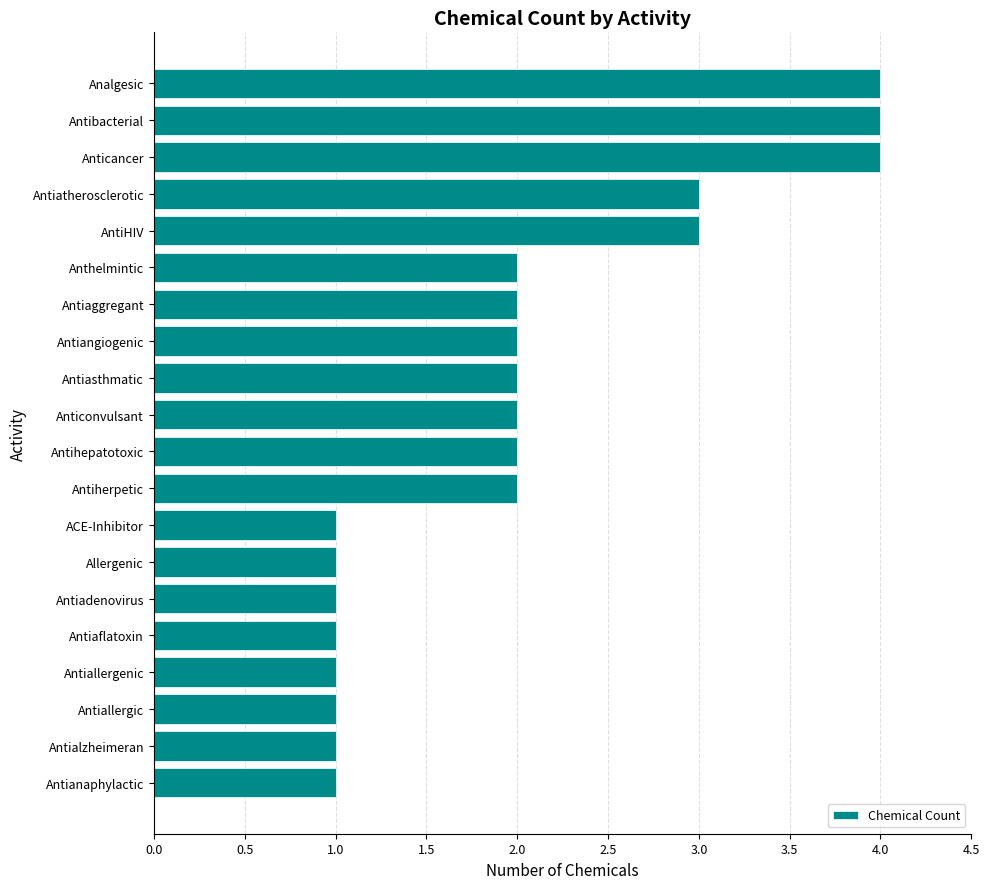

Reading top to bottom, list all the values displayed in this chart.

Analgesic=4	Antibacterial=4	Anticancer=4	Antiatherosclerotic=3	AntiHIV=3	Anthelmintic=2	Antiaggregant=2	Antiangiogenic=2	Antiasthmatic=2	Anticonvulsant=2	Antihepatotoxic=2	Antiherpetic=2	ACE-Inhibitor=1	Allergenic=1	Antiadenovirus=1	Antiaflatoxin=1	Antiallergenic=1	Antiallergic=1	Antialzheimeran=1	Antianaphylactic=1